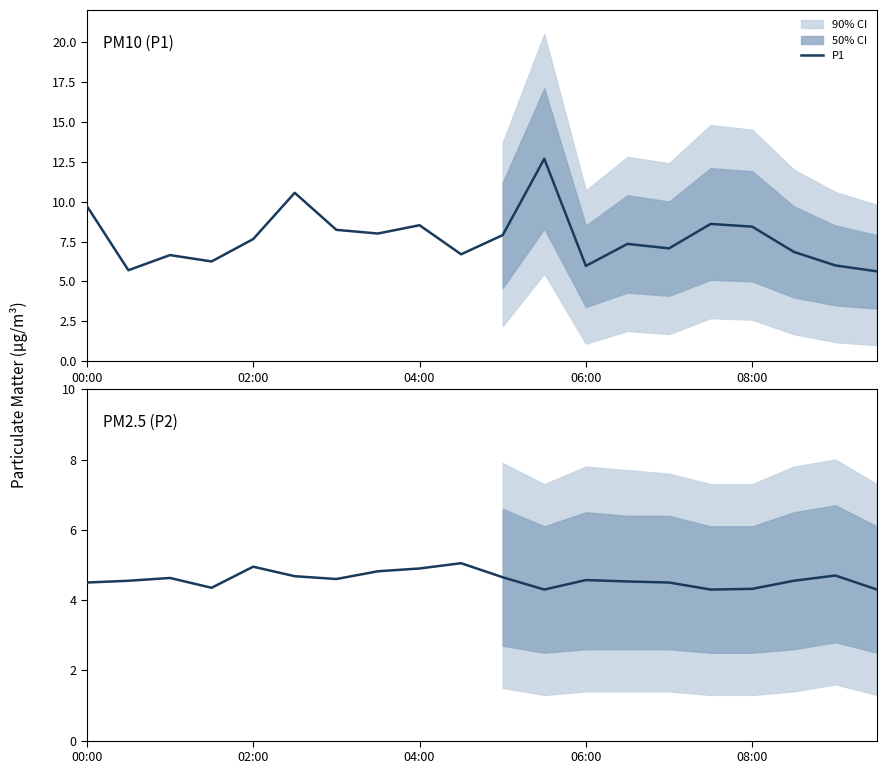

What is the smallest value displayed?

4.3